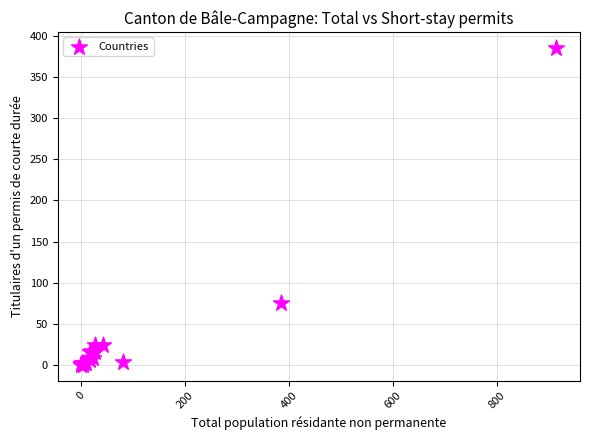

What Y value in the scatter plot is closest to 193?

75